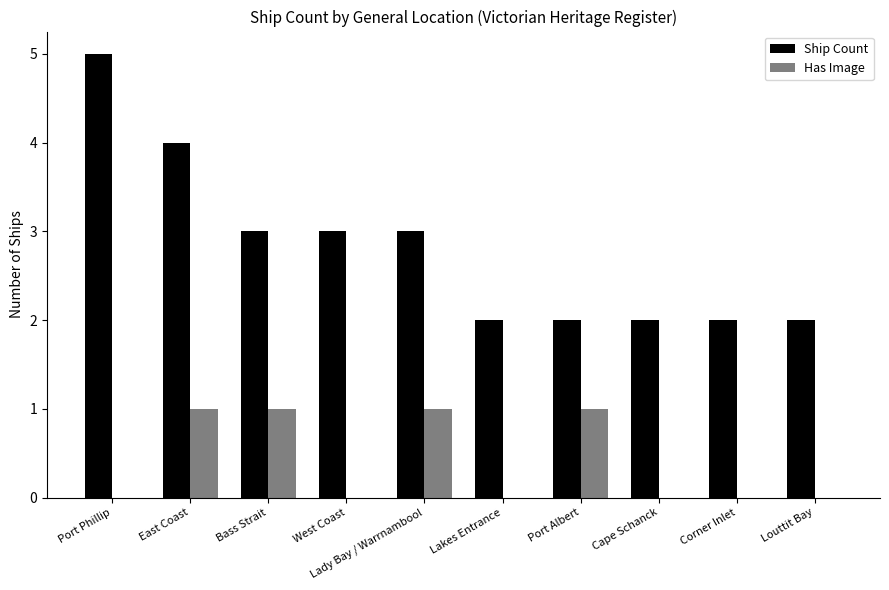

Is it true that Ship Count equals 2 at Port Albert?

True